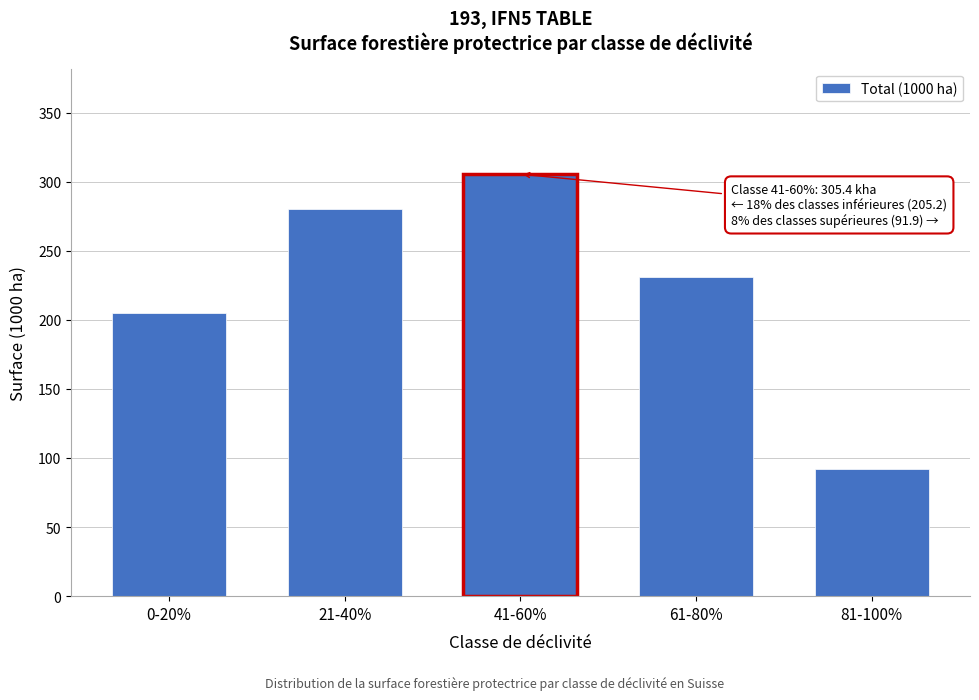

Reading right to left, transcribe all the data shown in this chart.

91.9	231.3	305.4	280.0	205.2